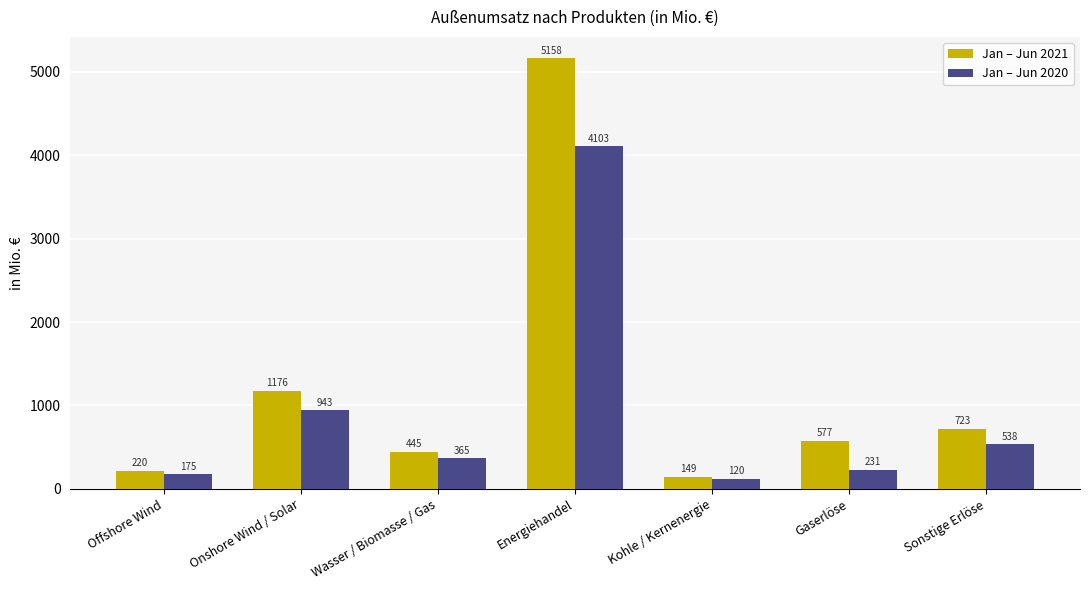

What value does the Jan – Jun 2020 series have at Energiehandel, to the nearest 10?

4100